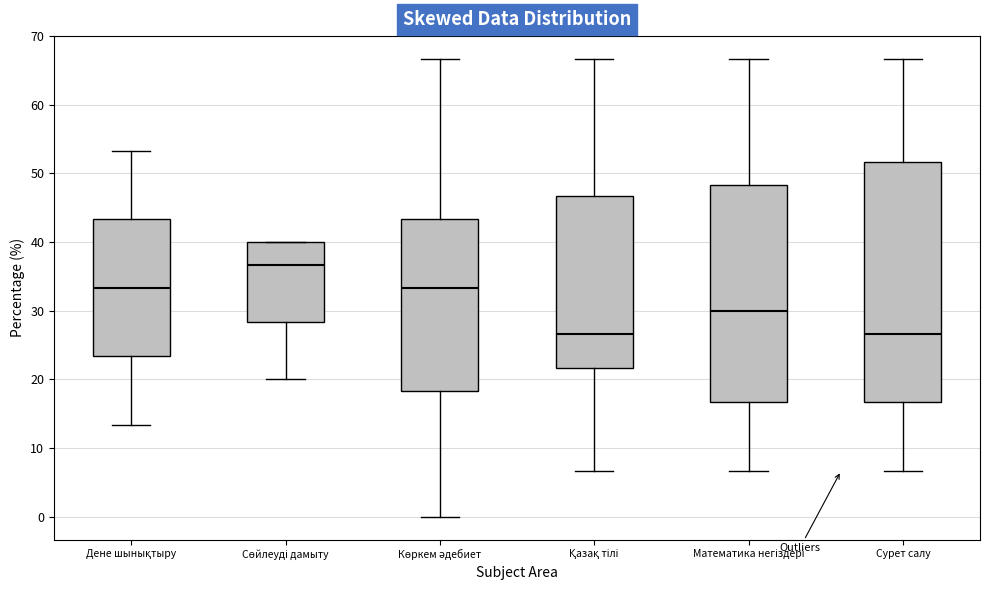

Reading left to right, read every box against the y-axis: the position of its median line, the range the box covers, and the ends of its whiskers. The values are not printed on the chart, so give them approximately, as read against the axis.

Дене шынықтыру: median 33, box 23 to 43, whiskers 13 to 53
Сөйлеуді дамыту: median 37, box 28 to 40, whiskers 20 to 40
Көркем әдебиет: median 33, box 18 to 43, whiskers 0 to 67
Қазақ тілі: median 27, box 22 to 47, whiskers 7 to 67
Математика негіздері: median 30, box 17 to 48, whiskers 7 to 67
Сурет салу: median 27, box 17 to 52, whiskers 7 to 67